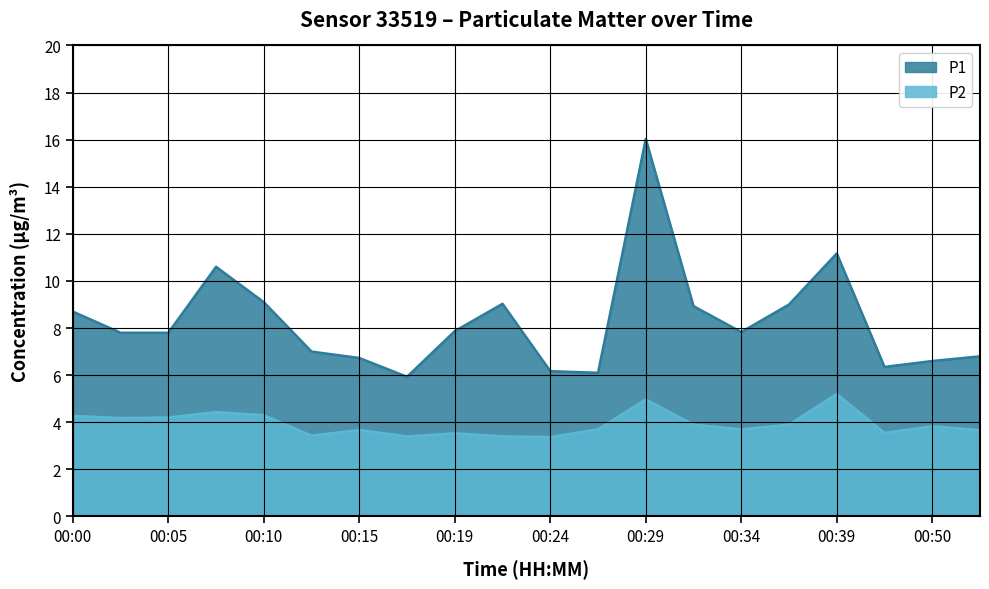

List the labels in order of P2 value, largest first.

00:39, 00:29, 00:07, 00:10, 00:00, 00:05, 00:02, 00:32, 00:36, 00:50, 00:27, 00:34, 00:15, 00:52, 00:41, 00:19, 00:12, 00:17, 00:22, 00:24